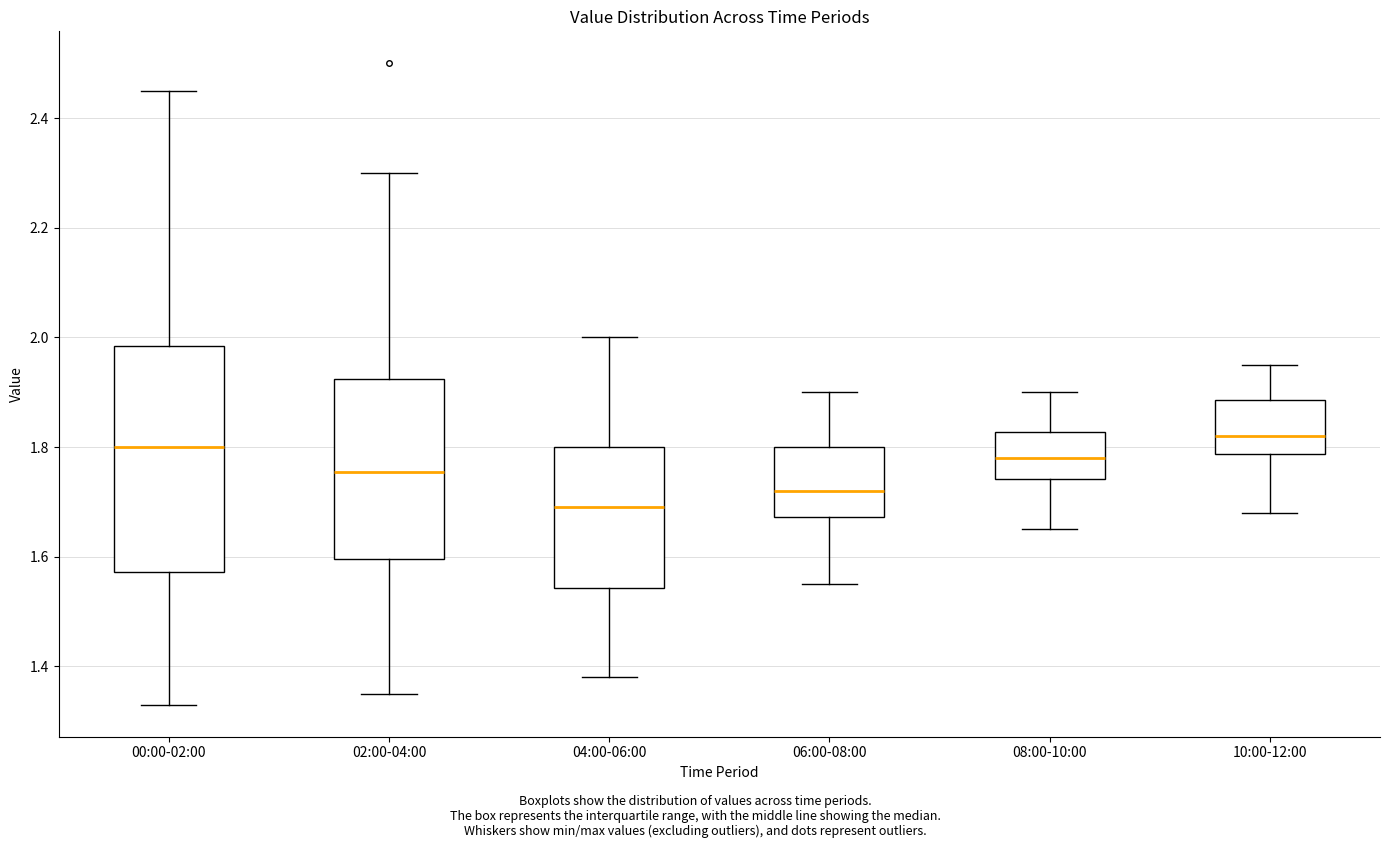

Which box is the tallest, from its lower edge to its upper edge?

00:00-02:00